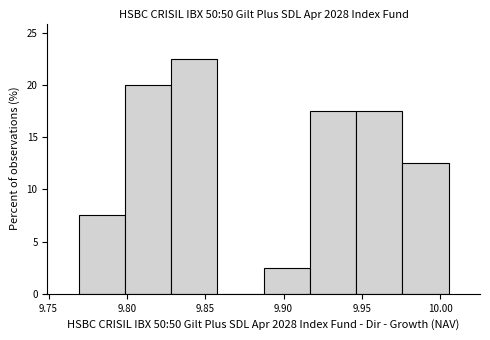

Reading left to right, transcribe this chart: for each bar, give the range it covers on the x-axis and its height. Neither the bar edges nor the heights are printed on the chart, so give them approximately, as read against the axes.

9.770 to 9.800: 7.5
9.800 to 9.830: 20.0
9.830 to 9.860: 22.5
9.860 to 9.885: 0
9.885 to 9.915: 2.5
9.915 to 9.945: 17.5
9.945 to 9.975: 17.5
9.975 to 10.005: 12.5